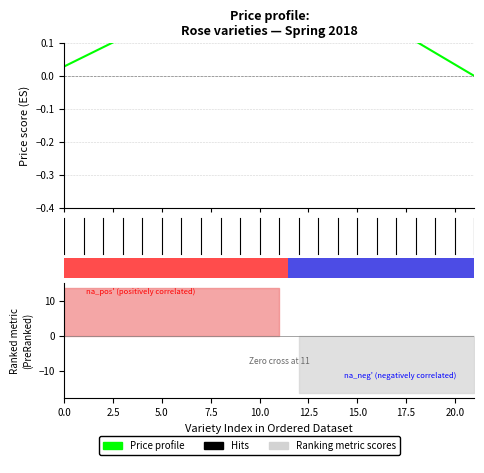

At which category does the chart reach its peak across all series?

11